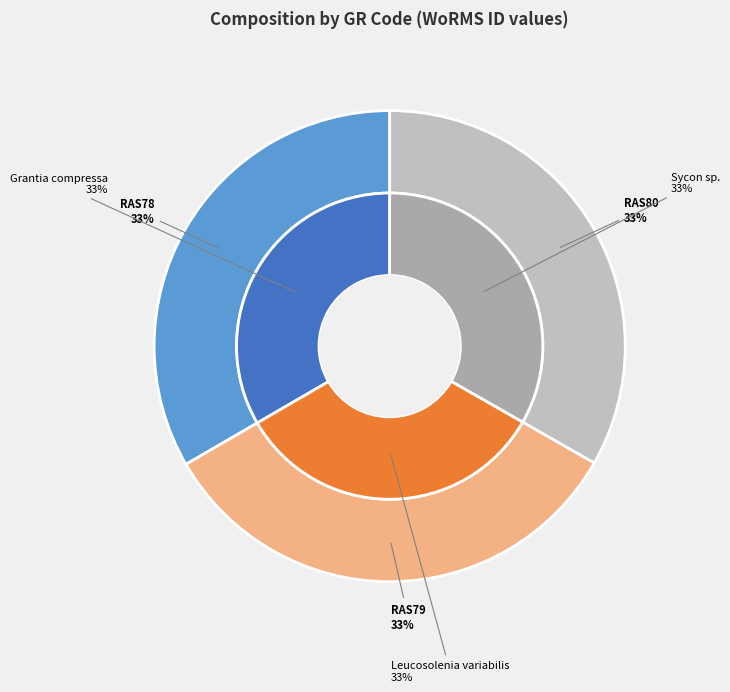

Is RAS80 the majority of the pie?

No